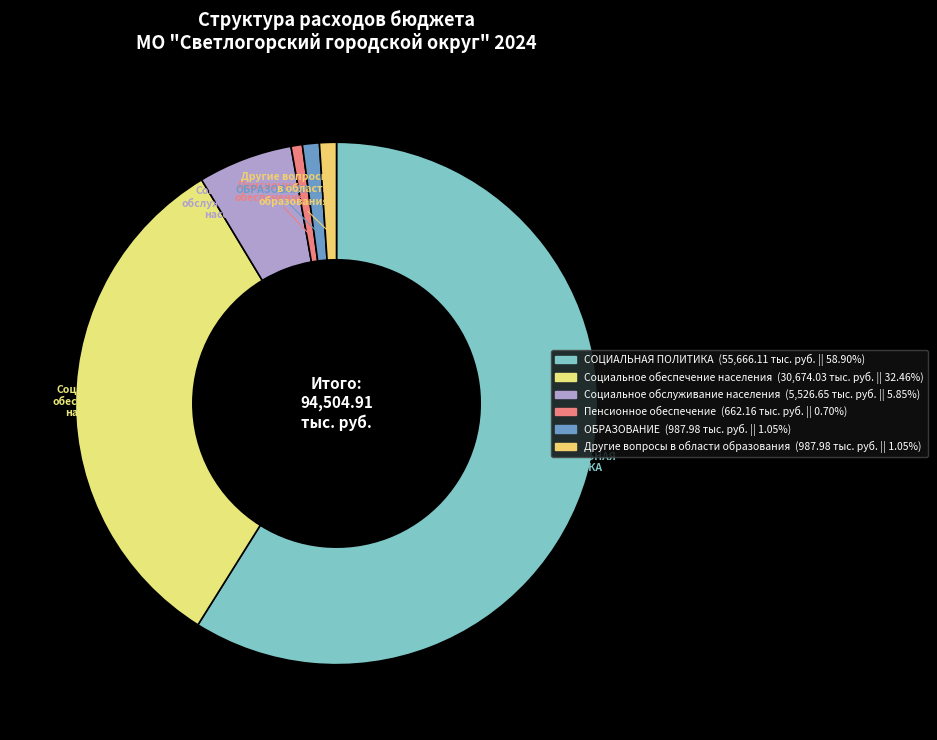

How many slices are in this pie chart?

6